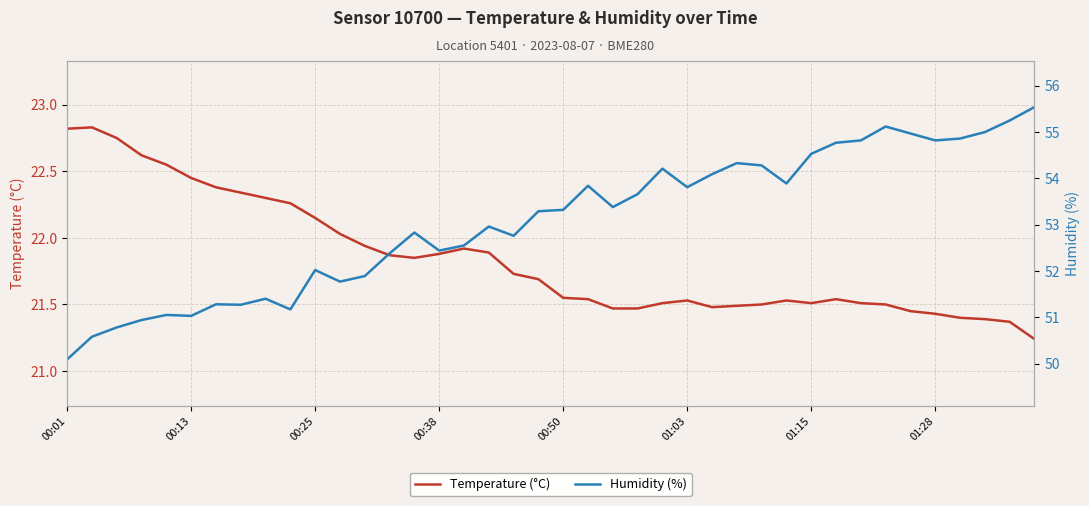

Is the value of Temperature (°C) at 30 greater than the value of Humidity (%) at 34?

No